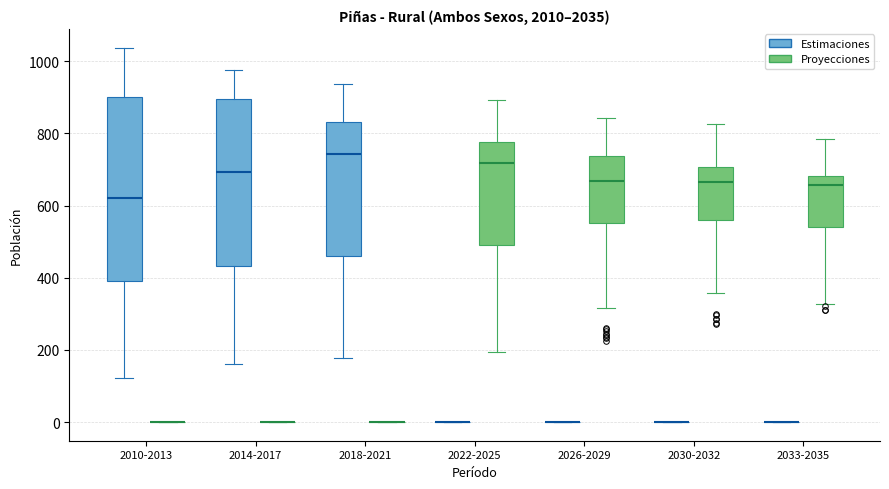

Reading left to right, read every box against the y-axis: the position of its median line, the range the box covers, and the ends of its whiskers. The values are not printed on the chart, so give them approximately, as read against the axis.

2010-2013 (Estimaciones): median 620, box 400 to 900, whiskers 120 to 1040
2010-2013 (Proyecciones): box collapsed to a line at 0, whiskers 0 to 0
2014-2017 (Estimaciones): median 700, box 440 to 900, whiskers 160 to 980
2014-2017 (Proyecciones): box collapsed to a line at 0, whiskers 0 to 0
2018-2021 (Estimaciones): median 740, box 460 to 840, whiskers 180 to 940
2018-2021 (Proyecciones): box collapsed to a line at 0, whiskers 0 to 0
2022-2025 (Estimaciones): box collapsed to a line at 0, whiskers 0 to 0
2022-2025 (Proyecciones): median 720, box 480 to 780, whiskers 200 to 900
2026-2029 (Estimaciones): box collapsed to a line at 0, whiskers 0 to 0
2026-2029 (Proyecciones): median 660, box 560 to 740, whiskers 320 to 840
2030-2032 (Estimaciones): box collapsed to a line at 0, whiskers 0 to 0
2030-2032 (Proyecciones): median 660, box 560 to 700, whiskers 360 to 820
2033-2035 (Estimaciones): box collapsed to a line at 0, whiskers 0 to 0
2033-2035 (Proyecciones): median 660, box 540 to 680, whiskers 320 to 780